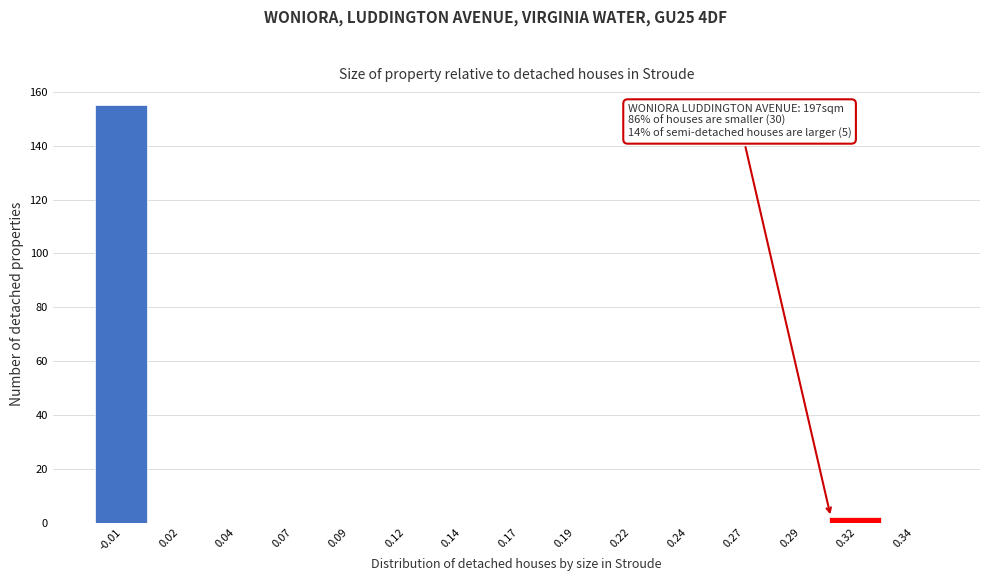

Reading left to right, what are all the values shown in this chart?

-0.01=155	0.02=0	0.04=0	0.07=0	0.09=0	0.12=0	0.14=0	0.17=0	0.19=0	0.22=0	0.24=0	0.27=0	0.29=0	0.32=2	0.34=0